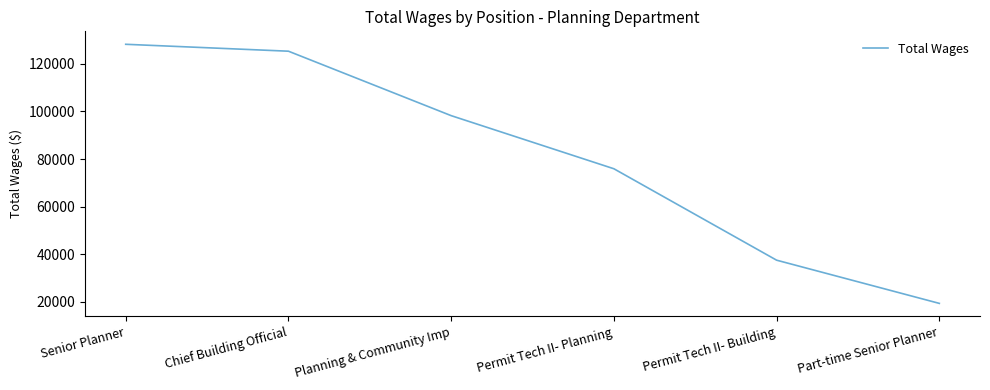

Reading right to left, extract all data points from this chart.

19305	37467	75900	98226	125316	128222